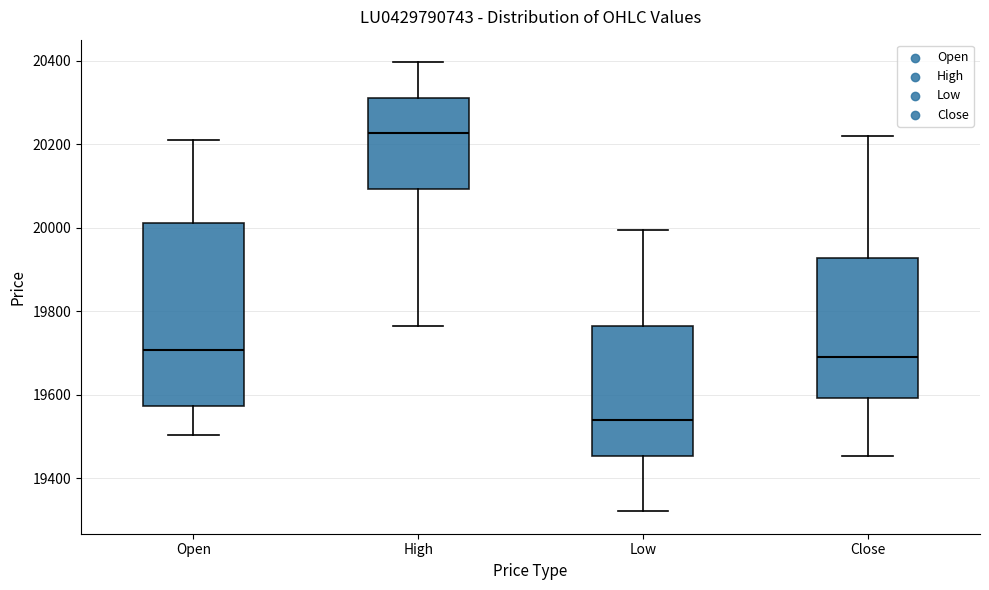

Which box has the highest median line?

High